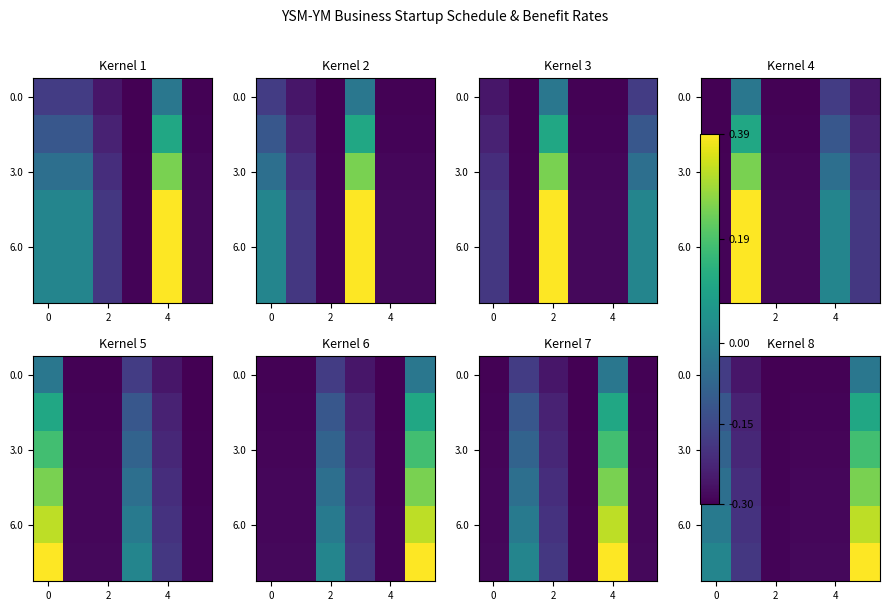

The value of 6.0 at 4 is -0.2. True or false?

False